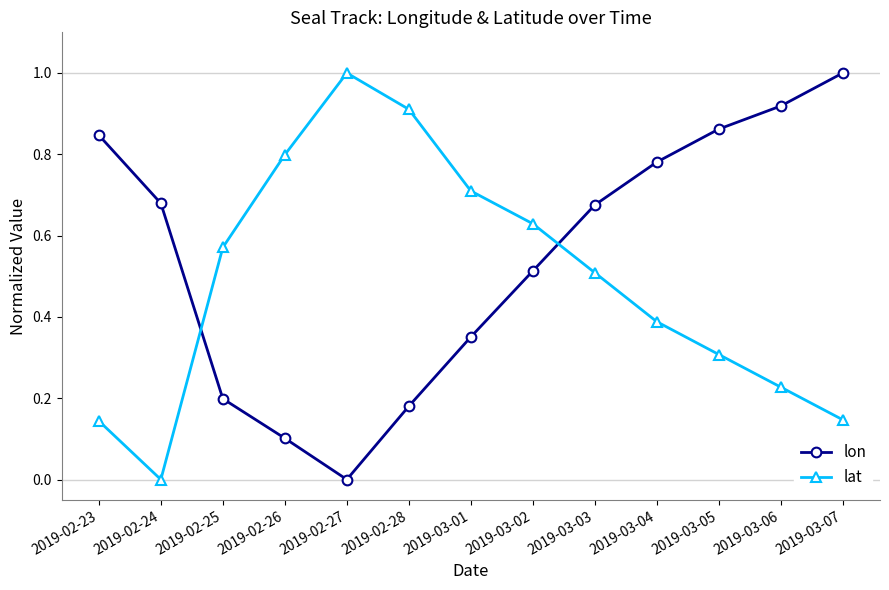

True or false: lat and lon cross at least once.

True